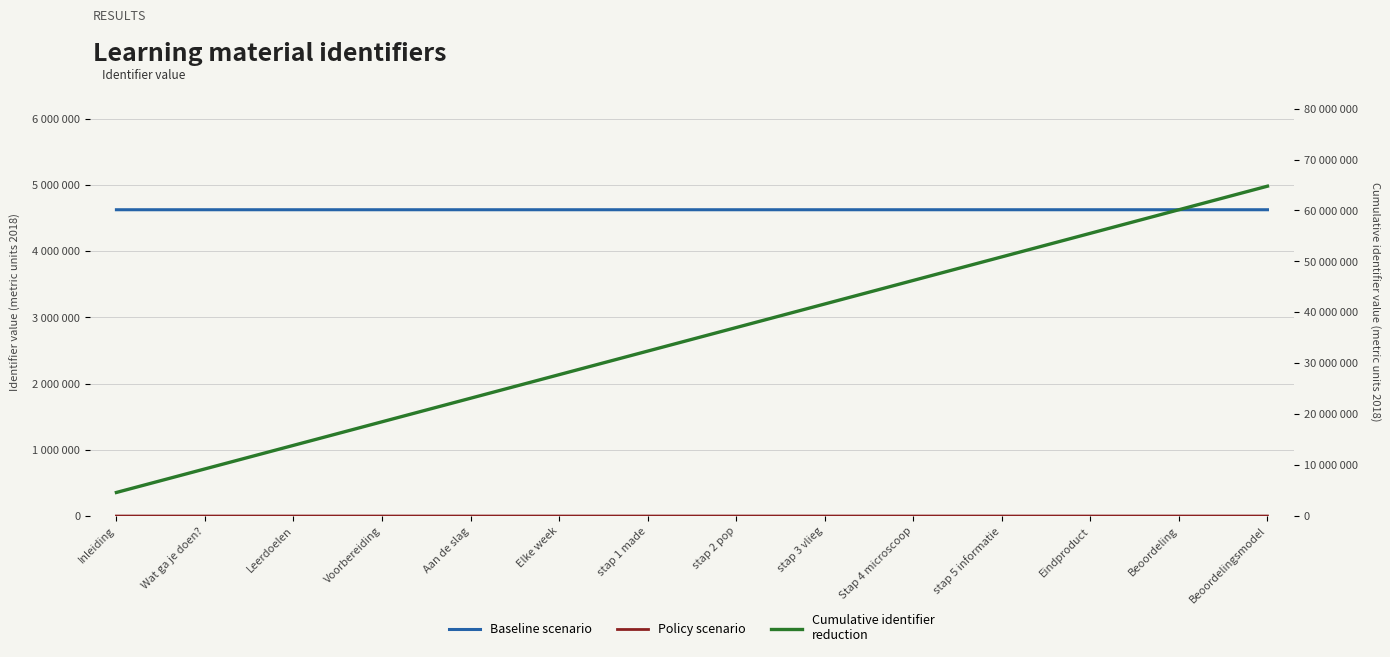

Reading left to right, what are all the values shown in this chart?

Baseline scenario: Inleiding=4626693	Wat ga je doen?=4626697	Leerdoelen=4626699	Voorbereiding=4626702	Aan de slag=4626705	Elke week=4626706	stap 1 made=4626709	stap 2 pop=4626711	stap 3 vlieg=4626713	Stap 4 microscoop=4626715	stap 5 informatie=4626717	Eindproduct=4626719	Beoordeling=4626722	Beoordelingsmodel=4626724
Policy scenario: Inleiding=0	Wat ga je doen?=4	Leerdoelen=6	Voorbereiding=9	Aan de slag=12	Elke week=13	stap 1 made=16	stap 2 pop=18	stap 3 vlieg=20	Stap 4 microscoop=22	stap 5 informatie=24	Eindproduct=26	Beoordeling=29	Beoordelingsmodel=31
Cumulative identifier
reduction: Inleiding=4626693	Wat ga je doen?=9253390	Leerdoelen=13880089	Voorbereiding=18506791	Aan de slag=23133496	Elke week=27760202	stap 1 made=32386911	stap 2 pop=37013622	stap 3 vlieg=41640335	Stap 4 microscoop=46267050	stap 5 informatie=50893767	Eindproduct=55520486	Beoordeling=60147208	Beoordelingsmodel=64773932